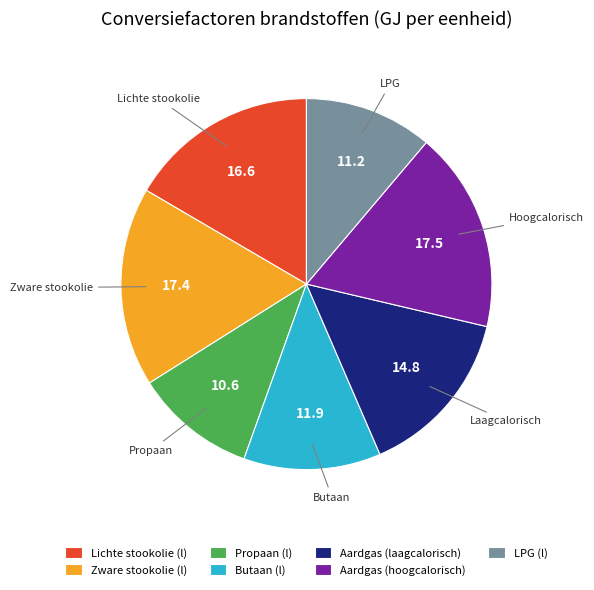

The Aardgas (hoogcalorisch) slice represents 29% of the pie. True or false?

False